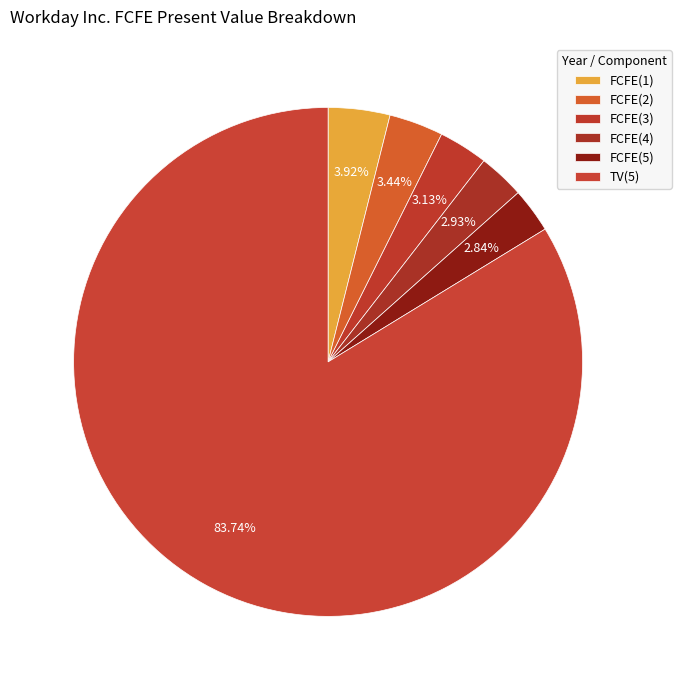

Count the number of slices in the pie.

6